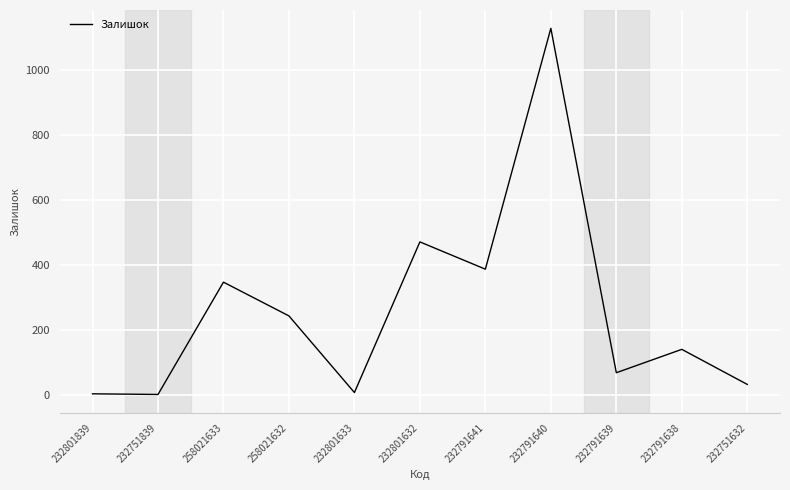

What is the difference between the values at 258021632 and 232791641?

144